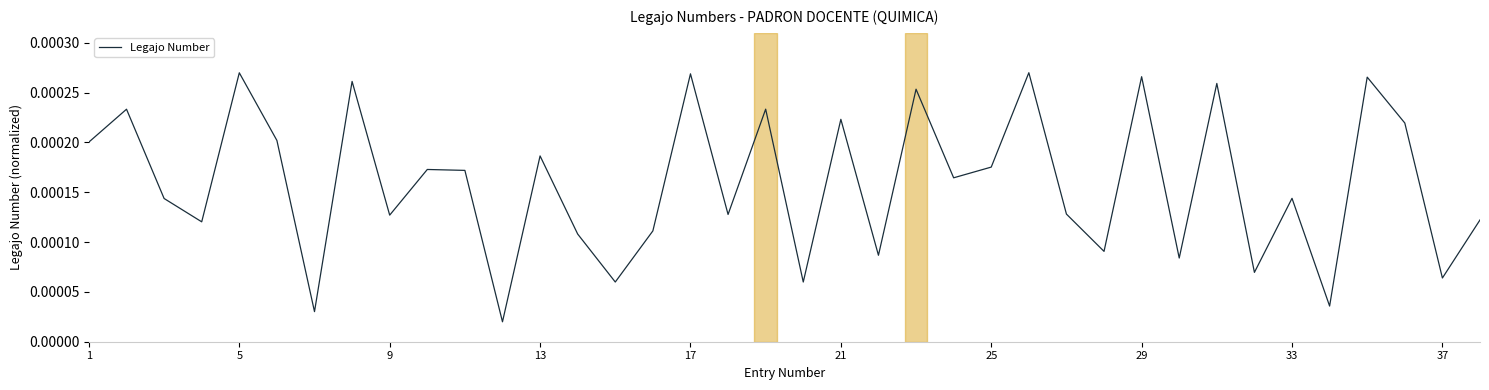

True or false: there are more than 1 points higher than both neighbors.

True